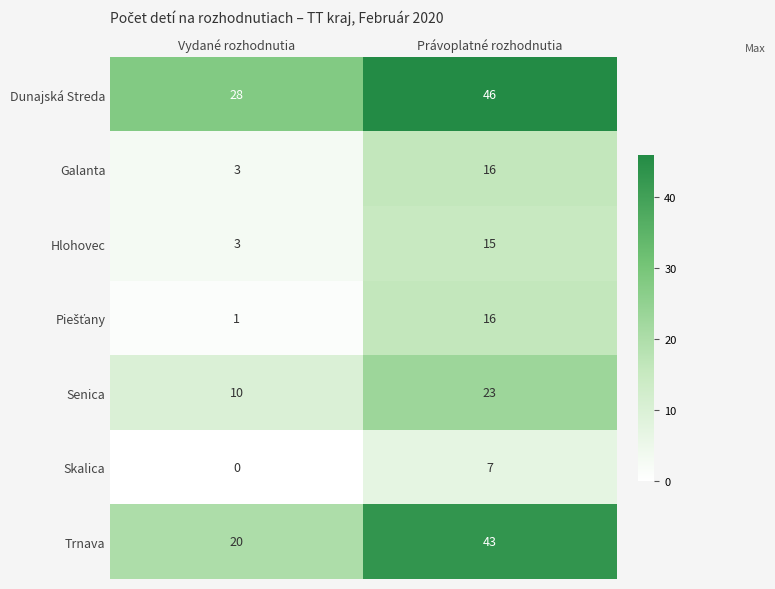

What is the sum of the Trnava values at Vydané rozhodnutia and Právoplatné rozhodnutia?

63